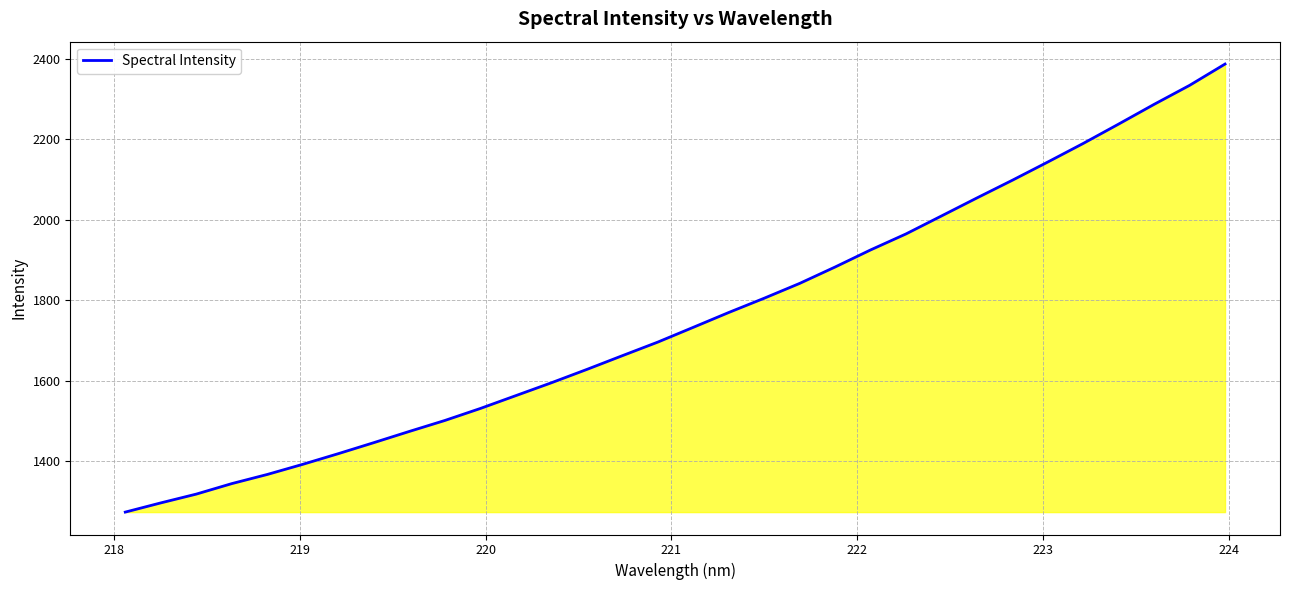

What is the maximum value shown in the chart?

2387.1